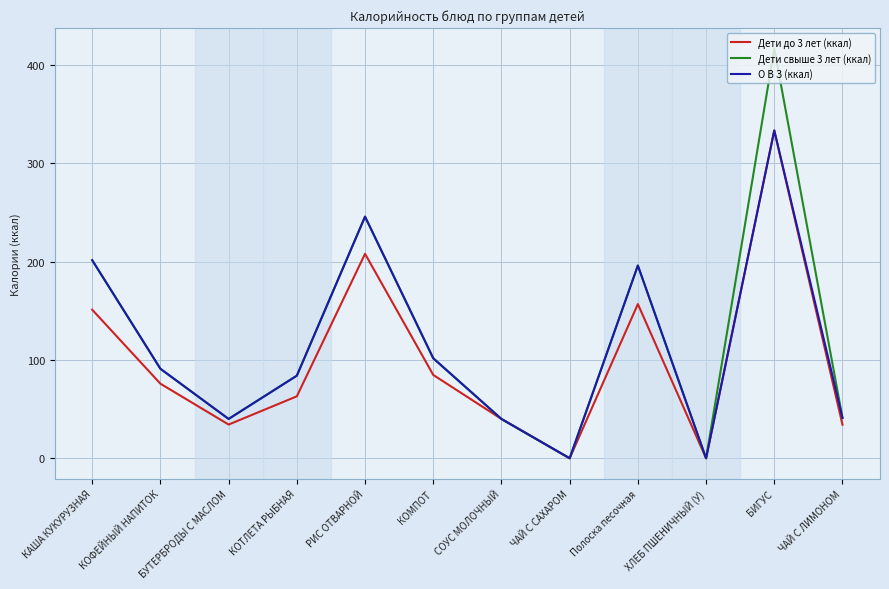

What are all the series names shown in the legend?

Дети до 3 лет (ккал), Дети свыше 3 лет (ккал), О В З (ккал)